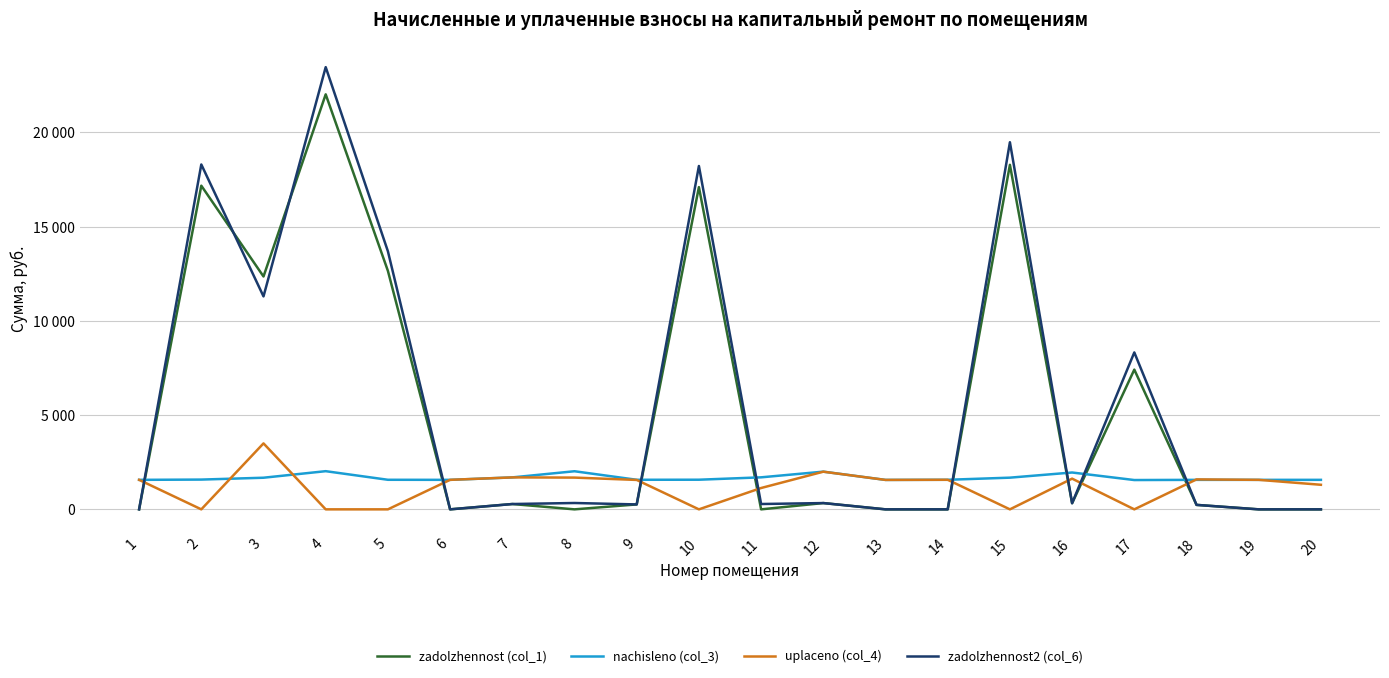

List the series in order of their peak value, highest first.

zadolzhennost2 (col_6), zadolzhennost (col_1), uplaceno (col_4), nachisleno (col_3)